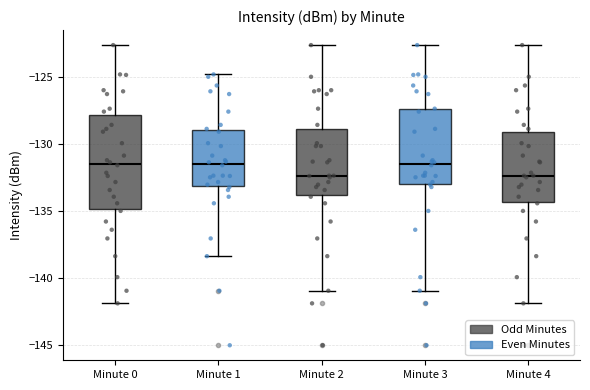

Reading left to right, transcribe this box plot: for each box, give where its median line is, the range the box spans, and where its two whiskers end, as read against the y-axis. The values are not printed on the chart, so give them approximately, as read against the axis.

Minute 0: median -131.5, box -135.0 to -128.0, whiskers -142.0 to -122.5
Minute 1: median -131.5, box -133.0 to -129.0, whiskers -138.5 to -125.0
Minute 2: median -132.5, box -134.0 to -129.0, whiskers -141.0 to -122.5
Minute 3: median -131.5, box -133.0 to -127.5, whiskers -141.0 to -122.5
Minute 4: median -132.5, box -134.5 to -129.0, whiskers -142.0 to -122.5